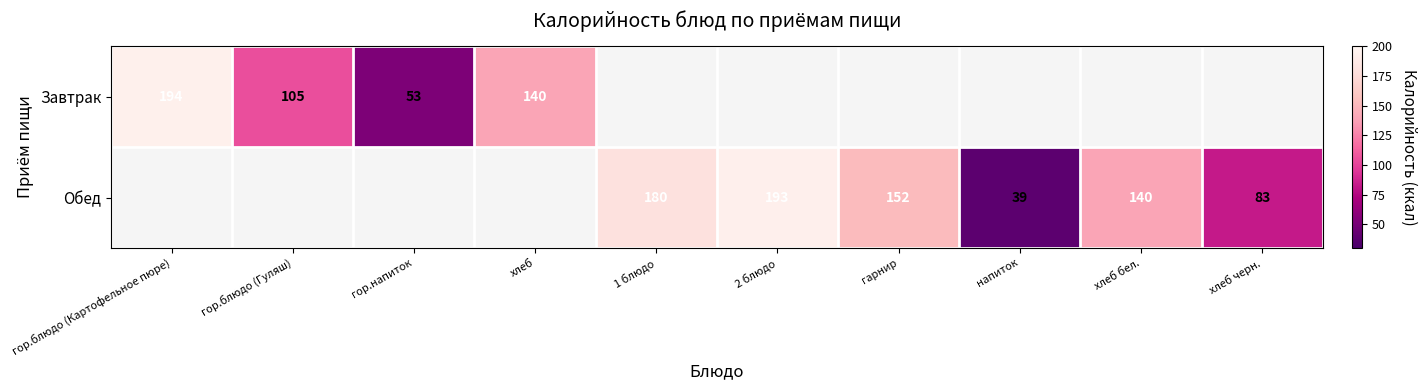

What is the difference between the Завтрак values at гор.блюдо (Гуляш) and хлеб?

35